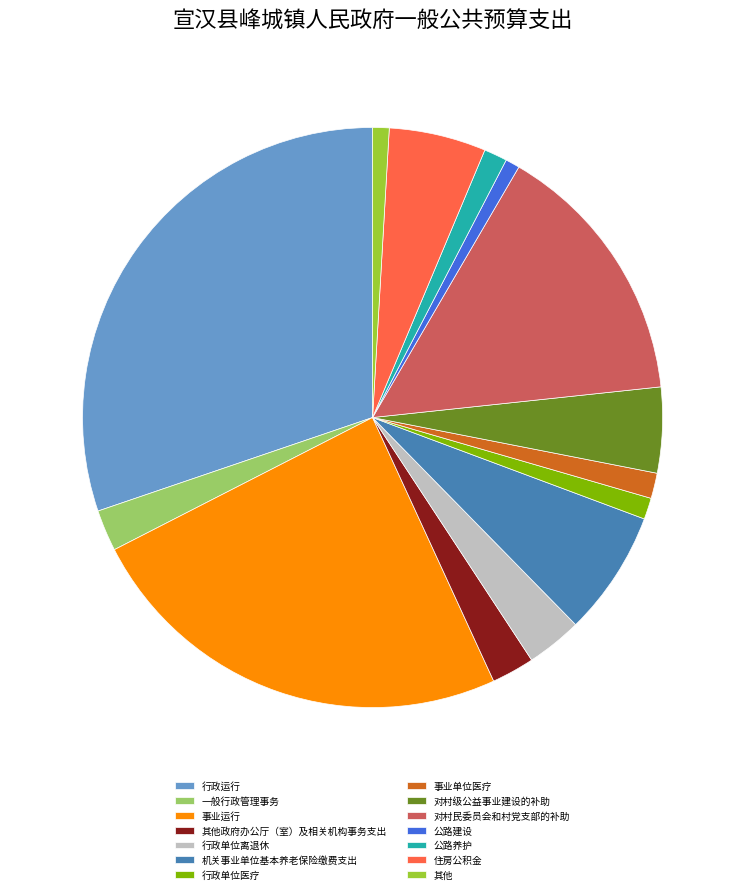

Is it true that 行政运行 is 30% of the pie?

True